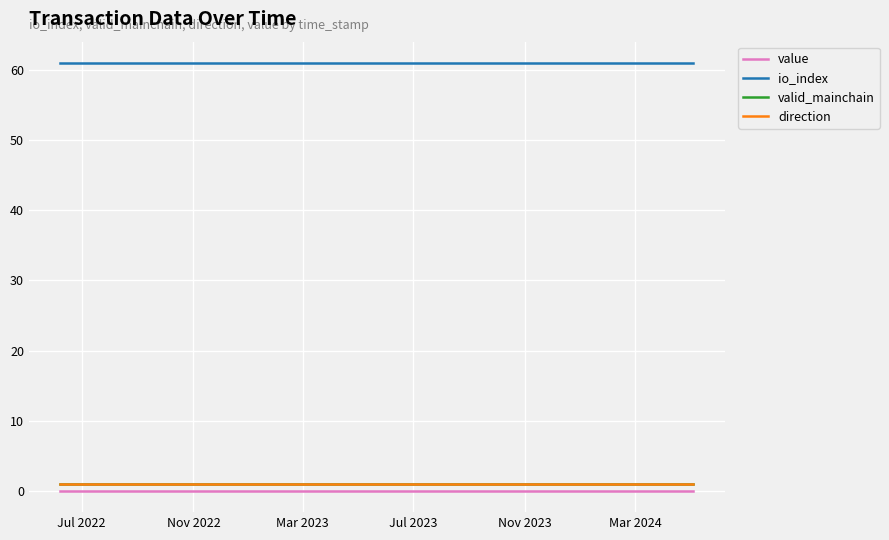

True or false: value and valid_mainchain intersect in this chart.

False